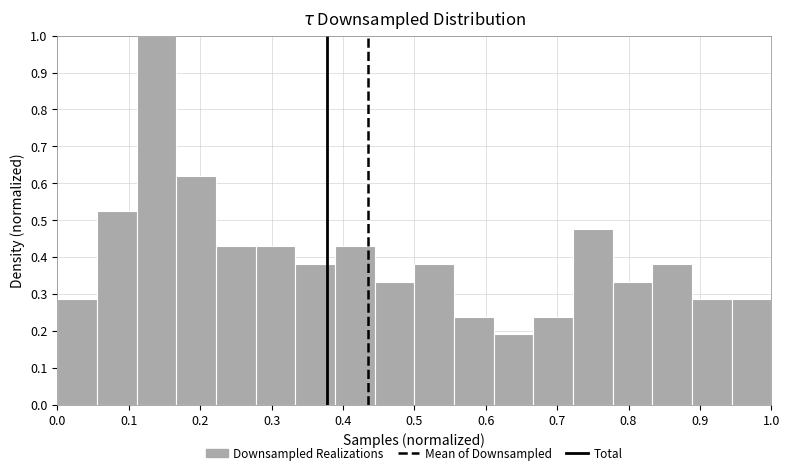

What is the height of the bar covering 0.39 to 0.44 on the x-axis? Neither the bar edges nor the heights are printed on the chart, so give them approximately, as read against the axes.

0.43